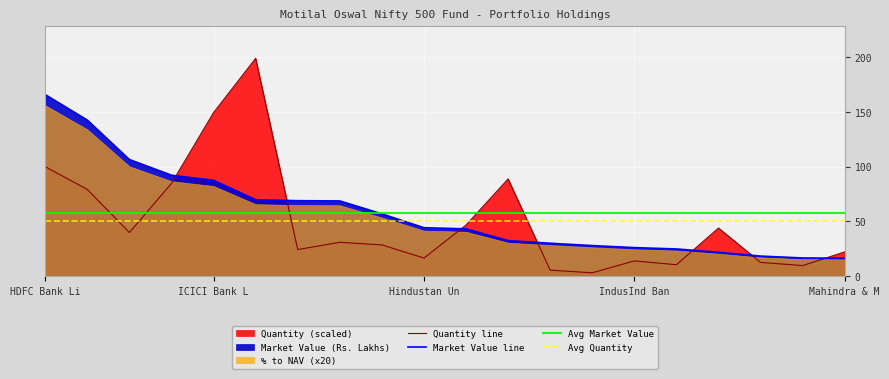

How many data points in Market Value (Rs. in Lakhs) are less than 44?

10